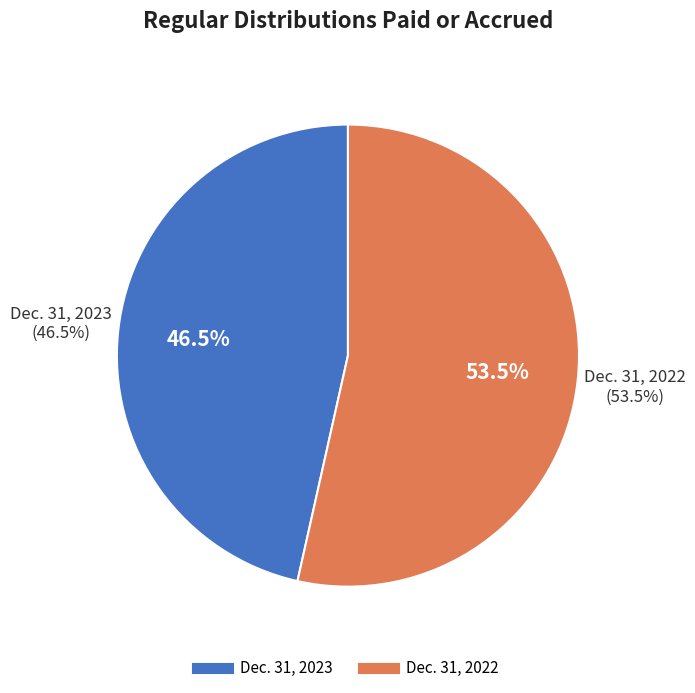

To the nearest percent, what is the difference between the largest and smallest slice percentages?

7%